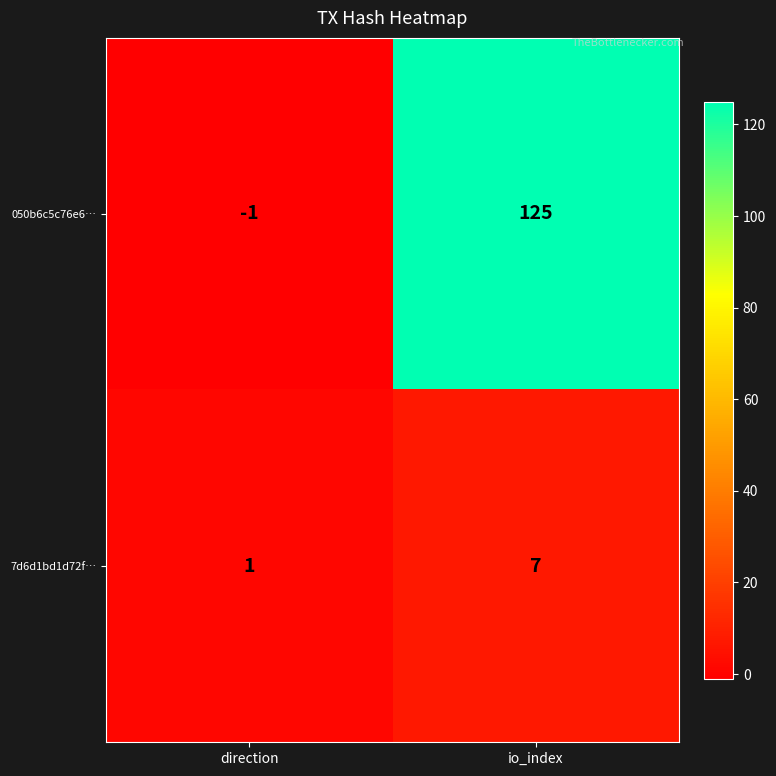

True or false: 050b6c5c76e6… has a value of 125 at io_index.

True